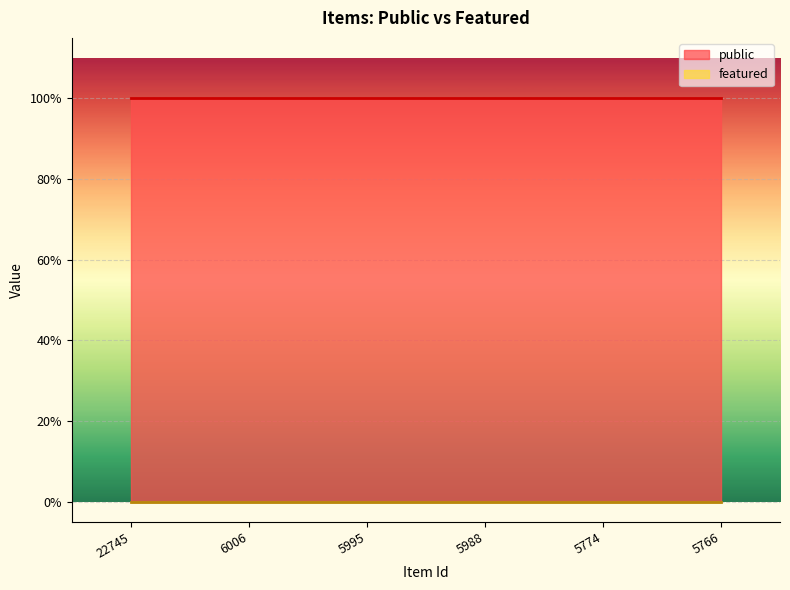

True or false: public has a value of 1 at 5774.

True